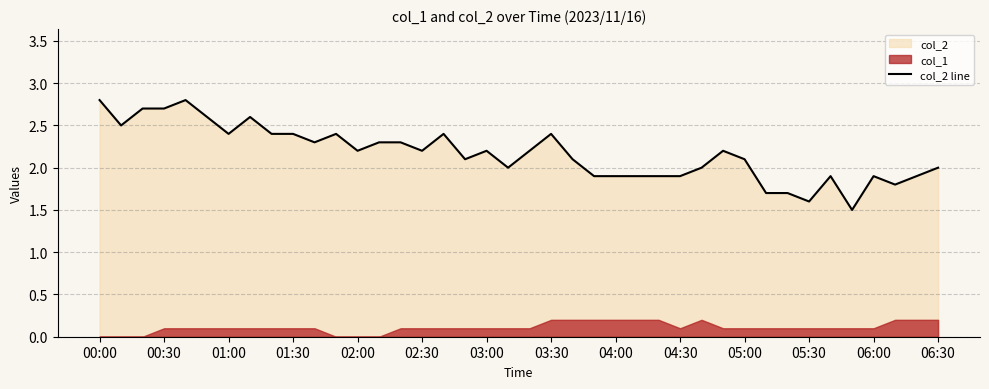

What is the value of the 28th point from the left?

1.9